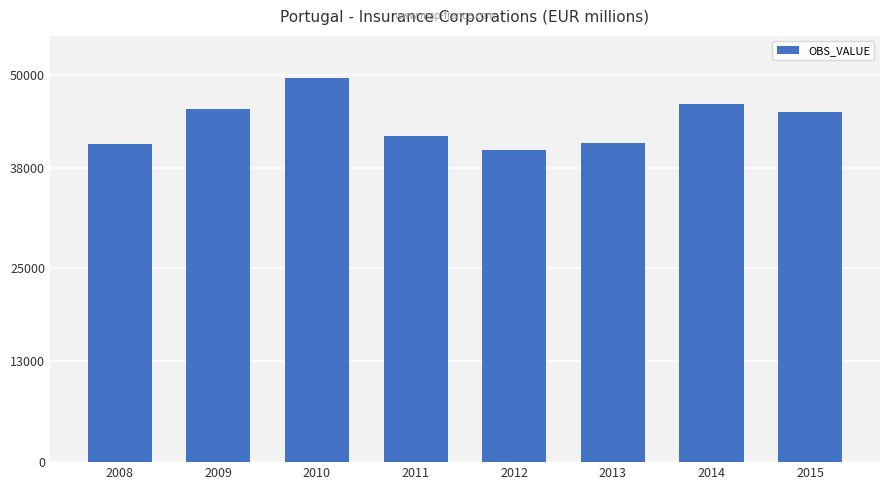

How many bars are there in total?

8